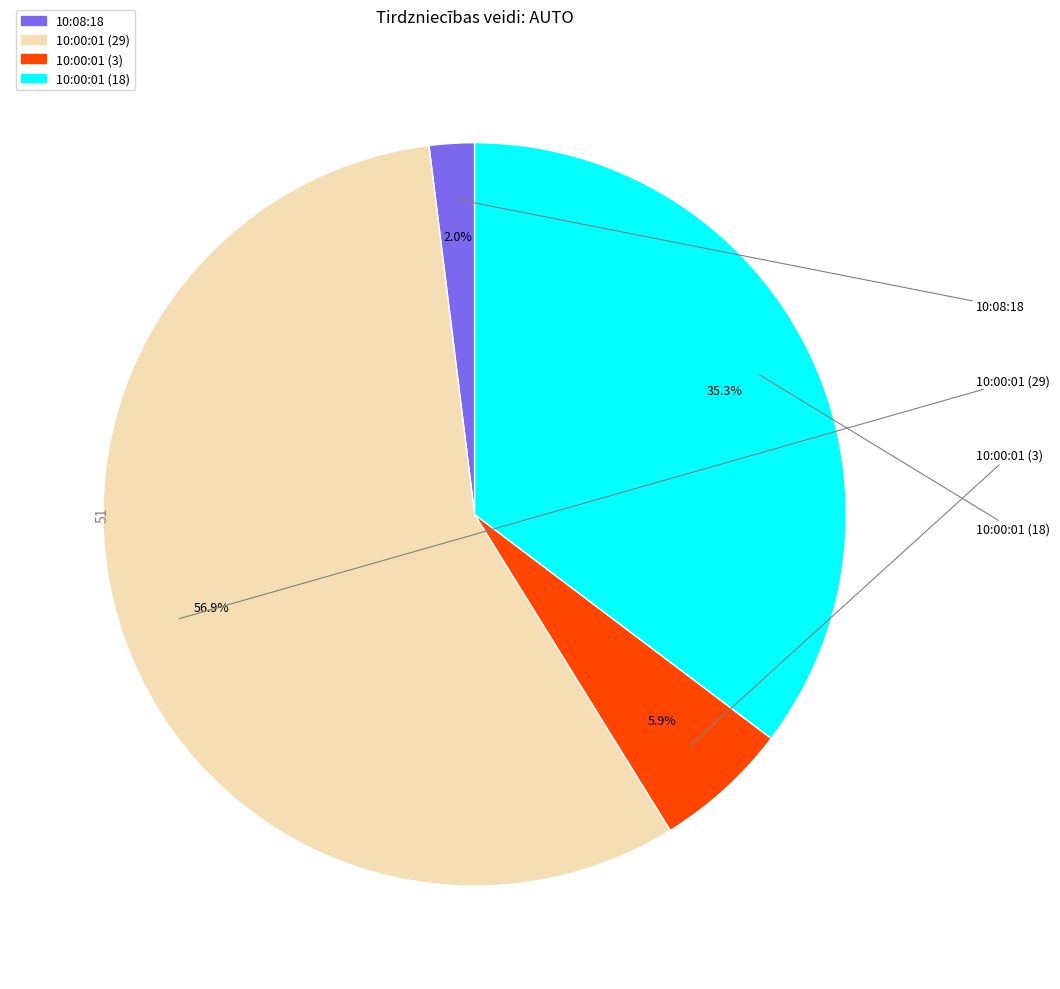

Does 10:00:01 (29) account for over 50% of the chart?

Yes